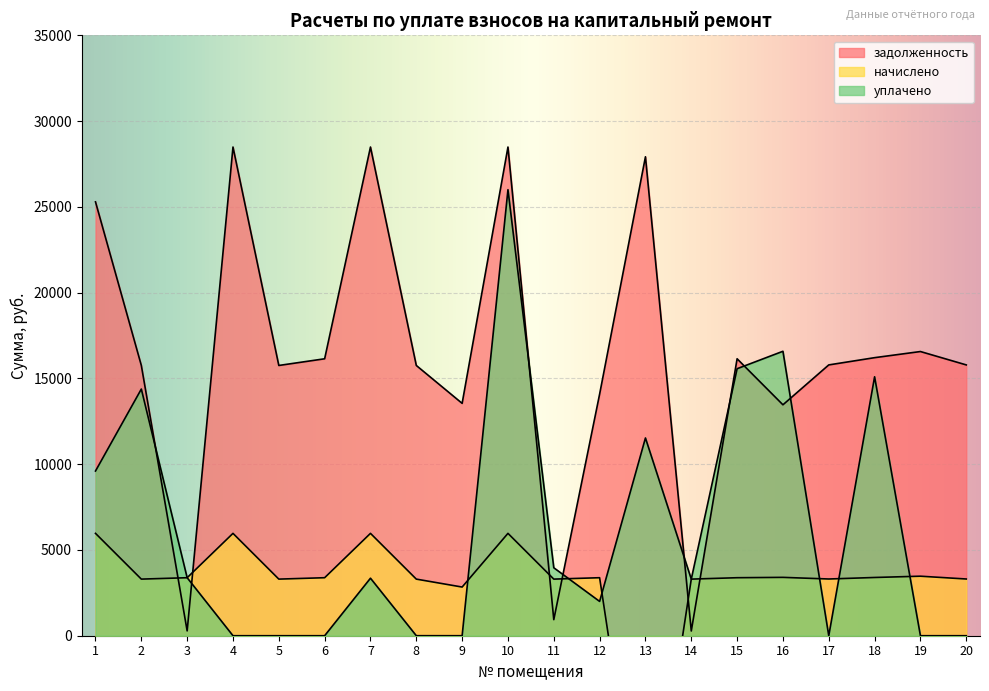

True or false: начислено has more than 1 points higher than both neighbors.

True